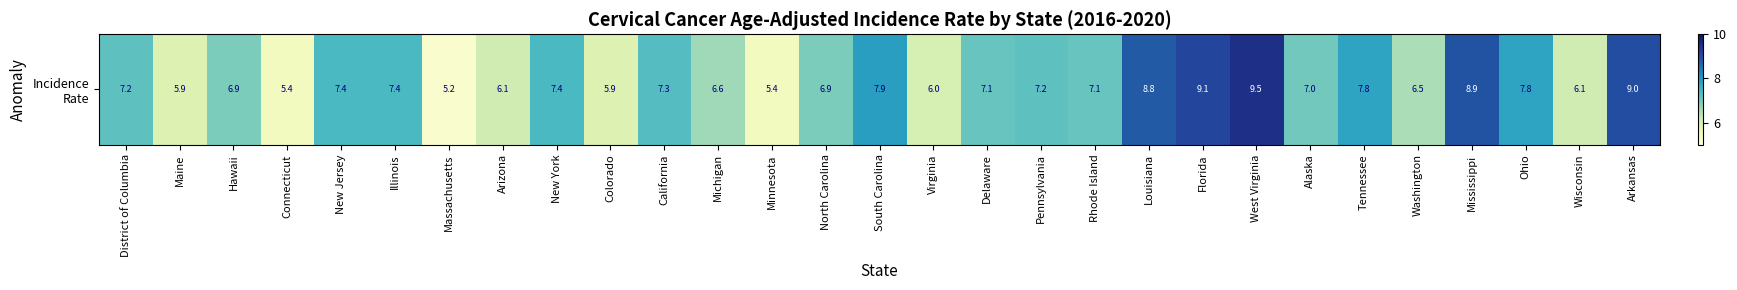

The value at West Virginia is 6.0. True or false?

False